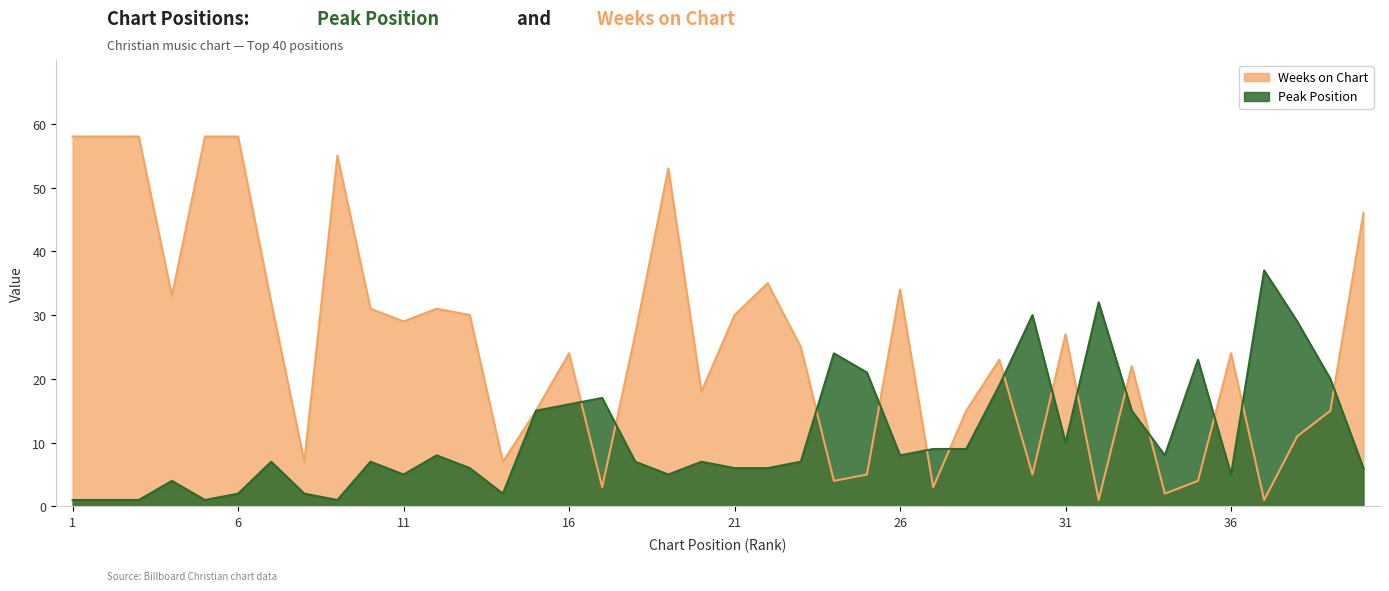

At which category is the sum across all series the highest?

6